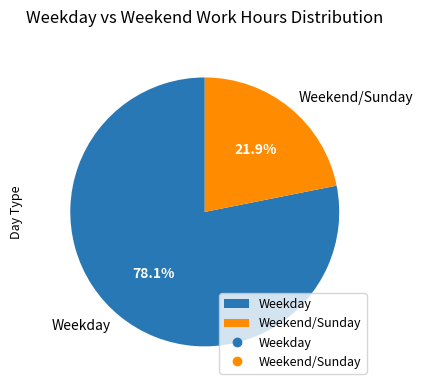

How many segments does this pie chart have?

2